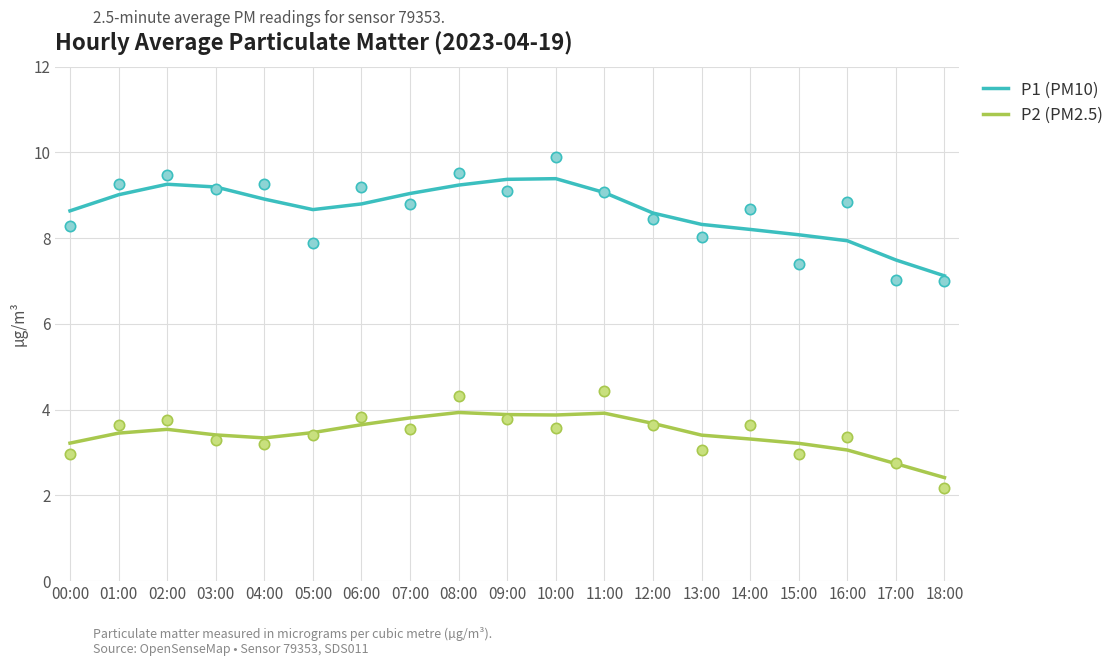

What is the total value across all series at 00:00?

11.9